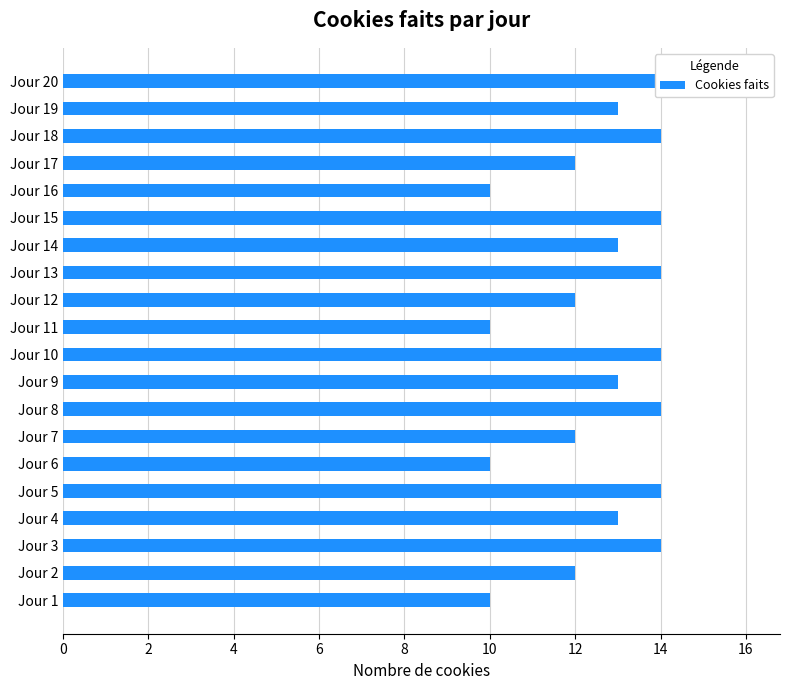

Where is the data nearest to the value 12?

Jour 2